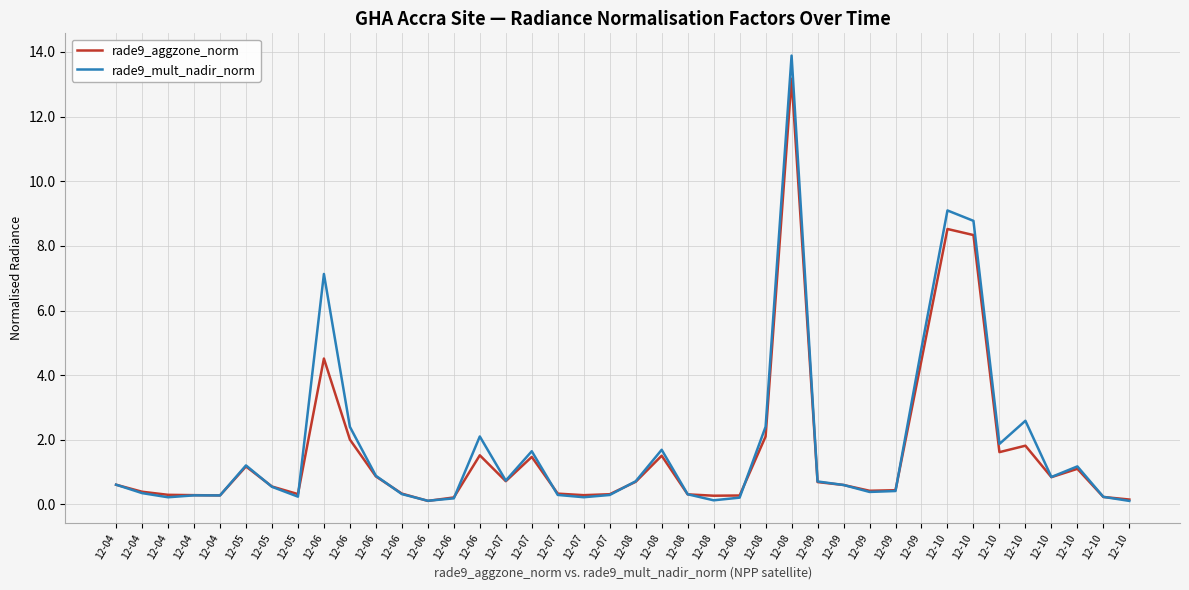

At 12-08, list the series in order from largest to smallest.

rade9_mult_nadir_norm, rade9_aggzone_norm